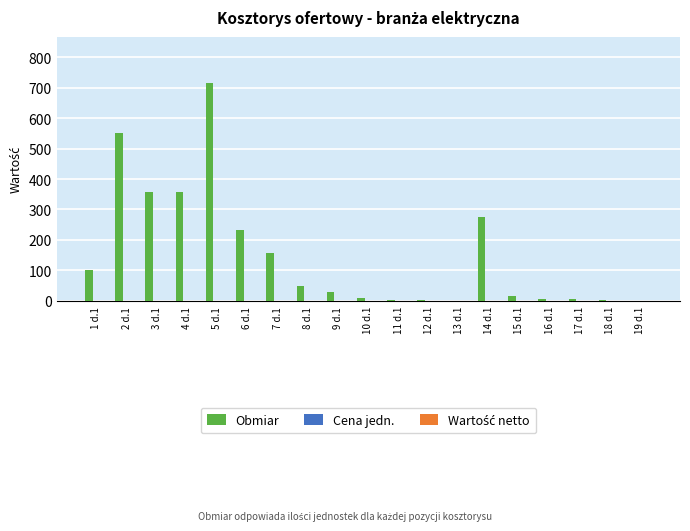

What is the maximum value shown in the chart?

714